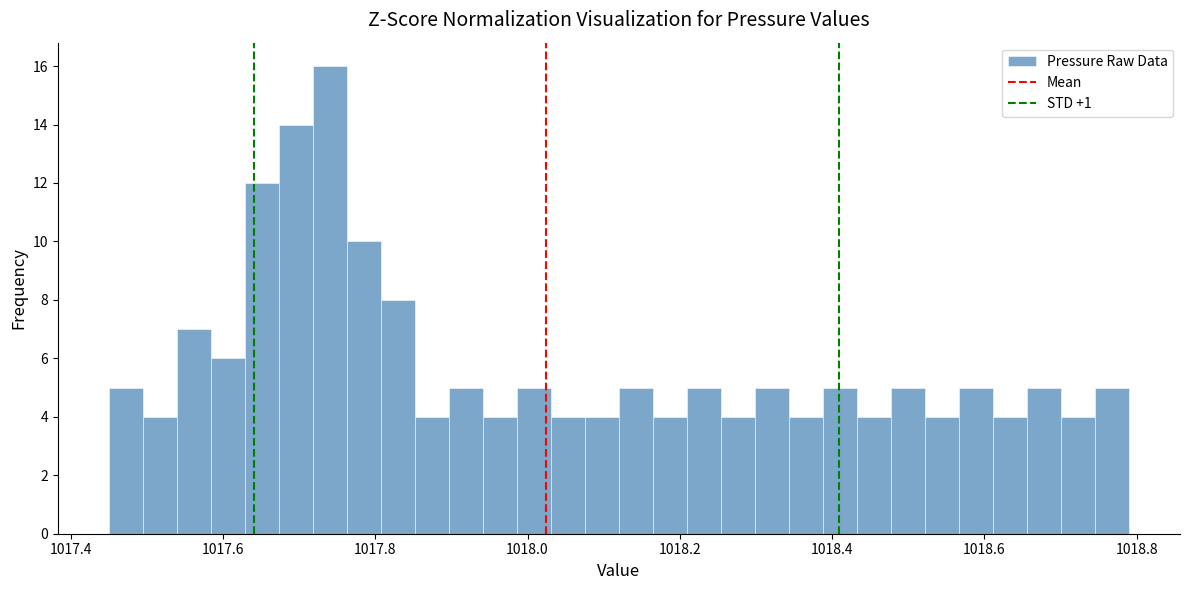

Around what value on the x-axis is the tallest bar? Give the approximate position of its centre, as read against the axis.

1017.74